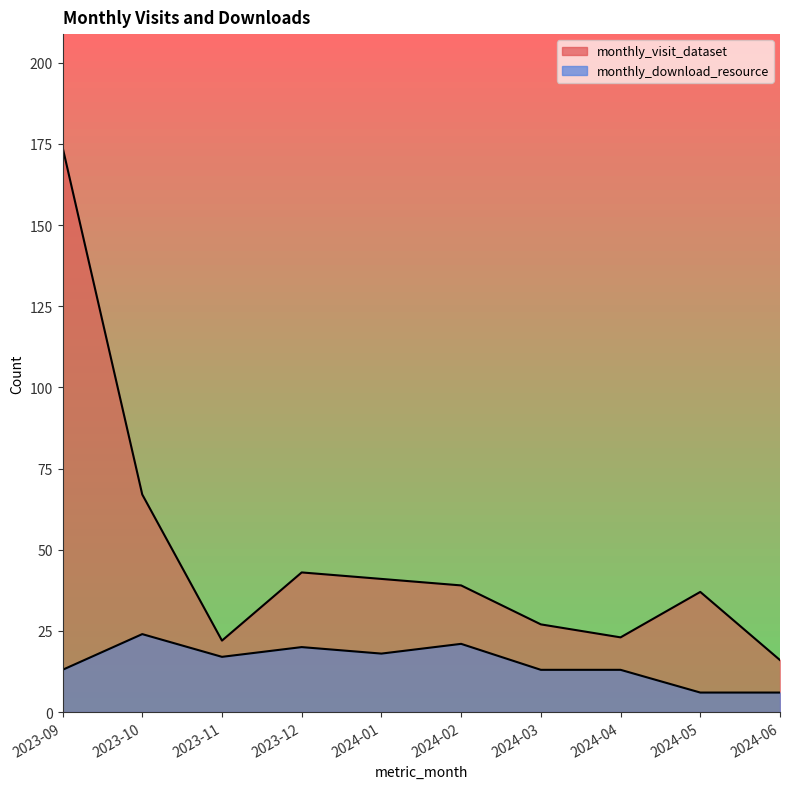

Rank the series by their maximum value, from lowest to highest.

monthly_download_resource, monthly_visit_dataset